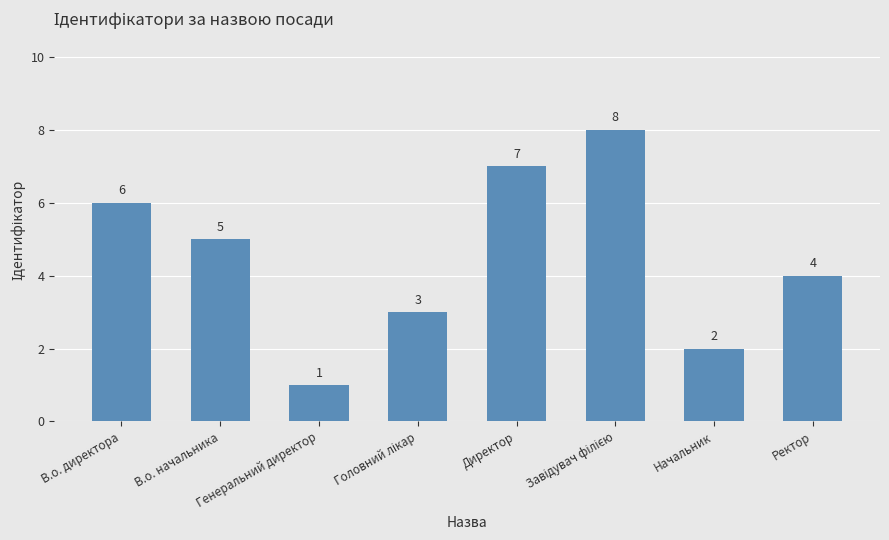

What is the approximate value at Генеральний директор?

1